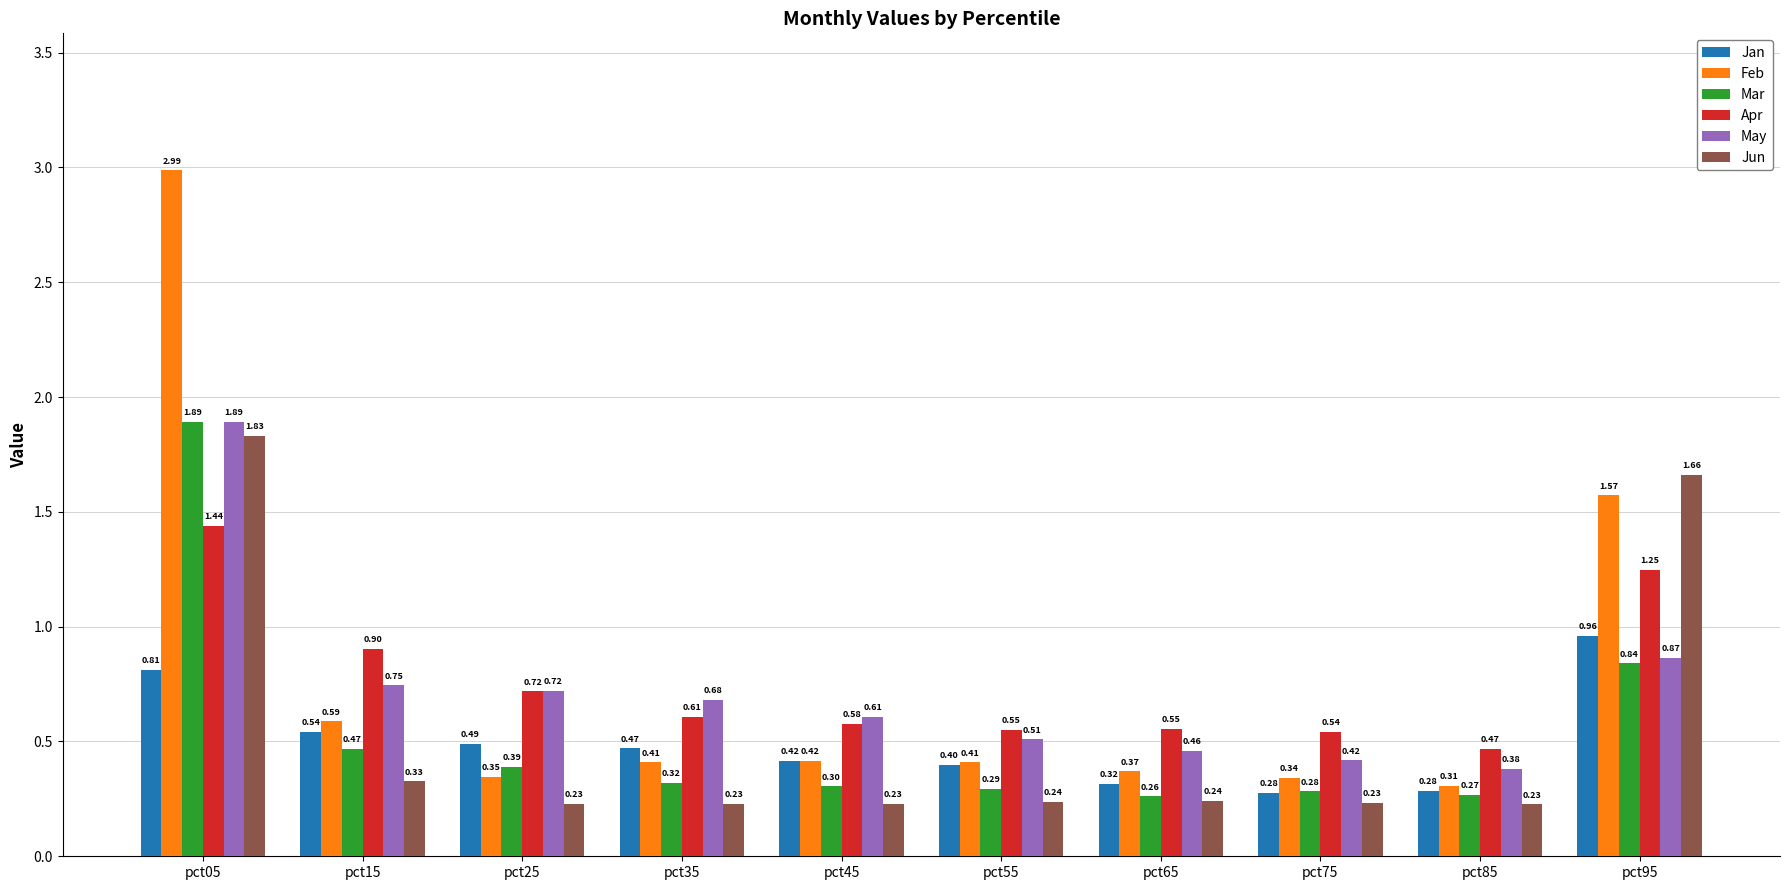

What is the total value across all series at pct95?

7.1